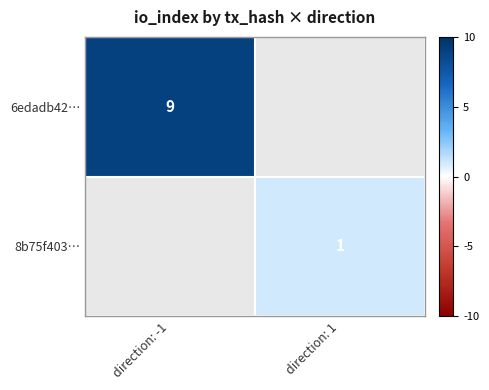

The value of 6edadb42… at direction: -1 is 9. True or false?

True